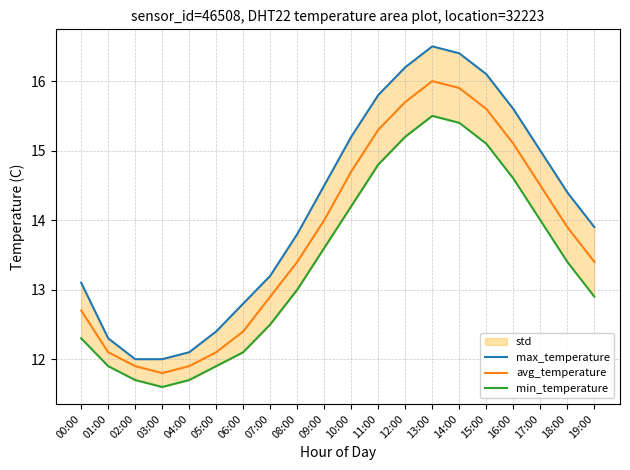

The min_temperature series shows 11.9 at 01:00. True or false?

True